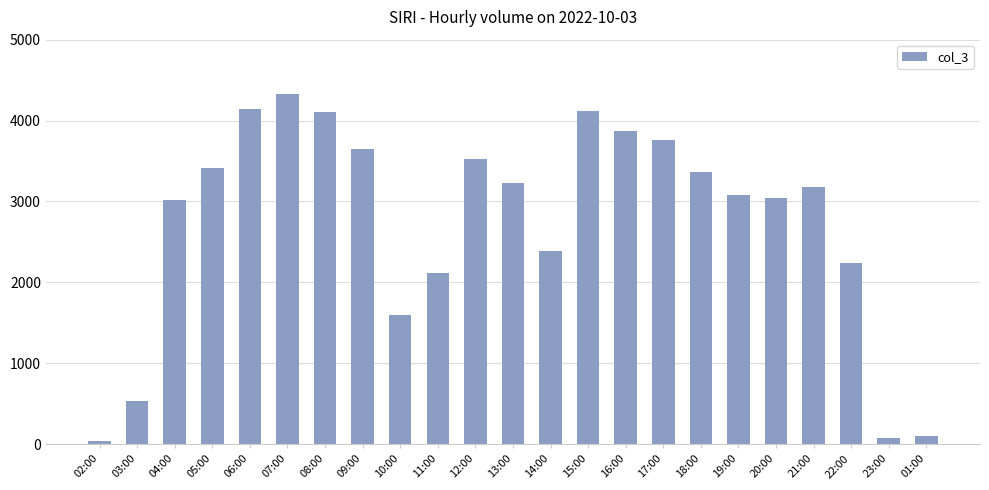

Which has a higher value, 11:00 or 23:00?

11:00